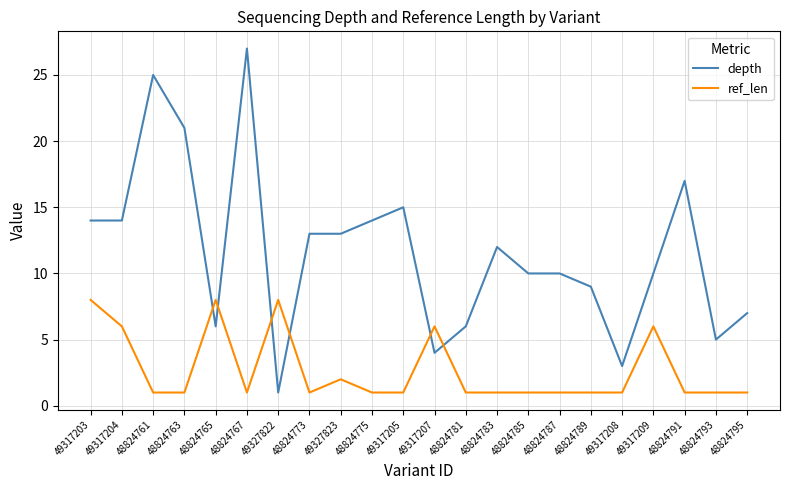

After their last crossing, which series has the higher values: depth or ref_len?

depth